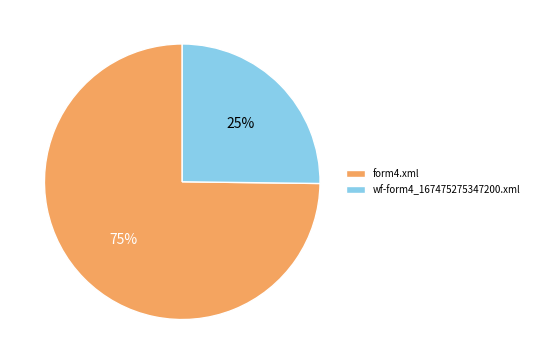

To the nearest percent, what is the difference between the largest and smallest slice percentages?

50%